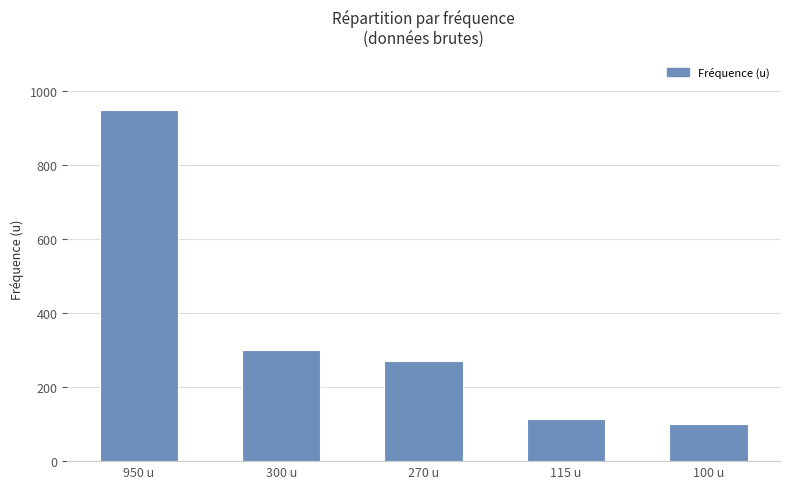

True or false: the data shows 300 at 300 u.

True